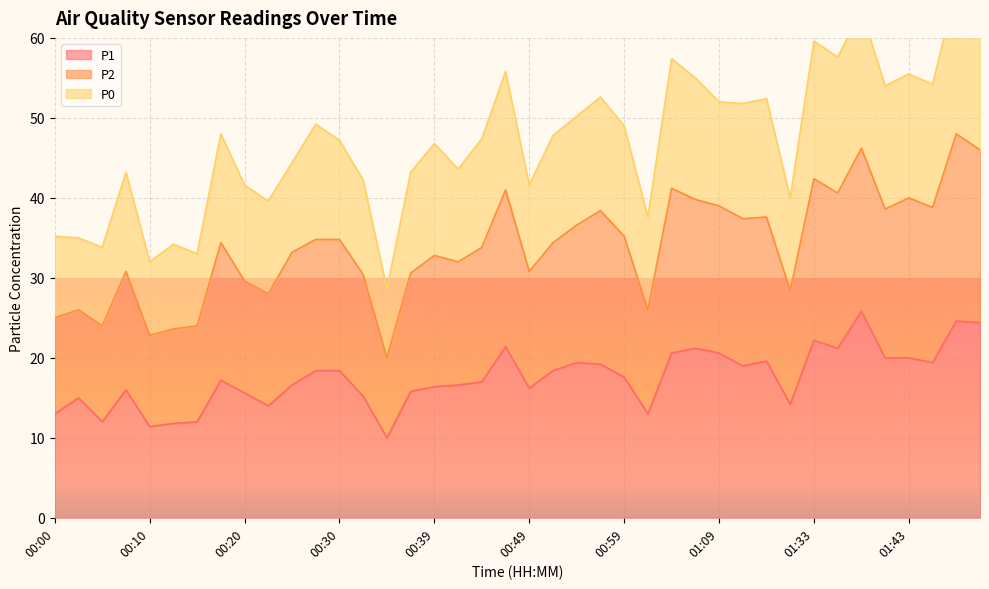

Is the value of P1 at 01:04 greater than the value of P2 at 00:35?

No